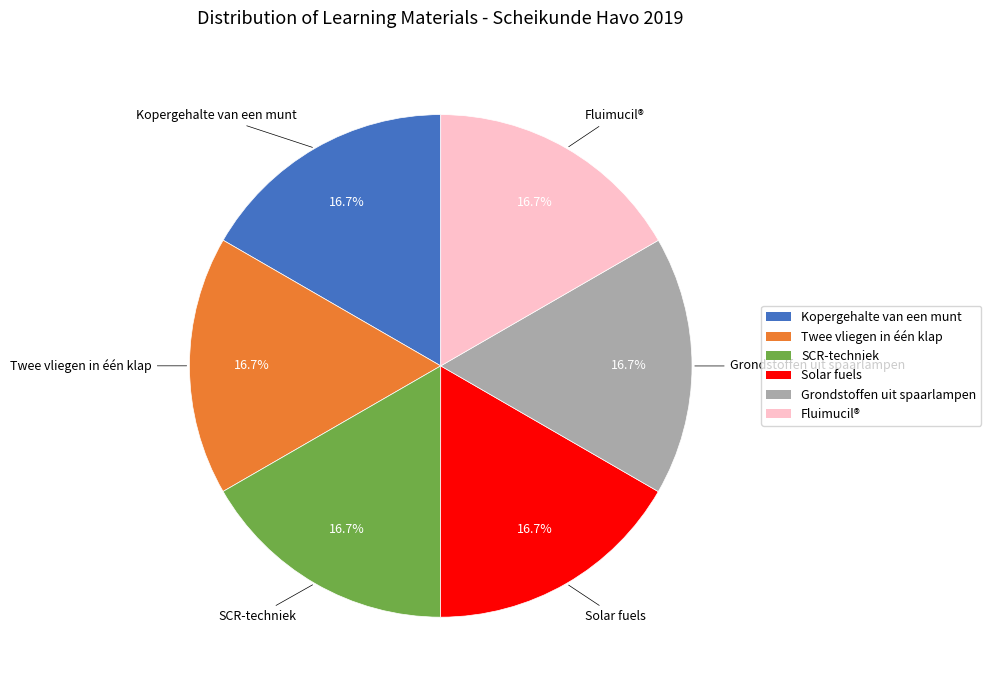

Does any single category account for the majority?

No